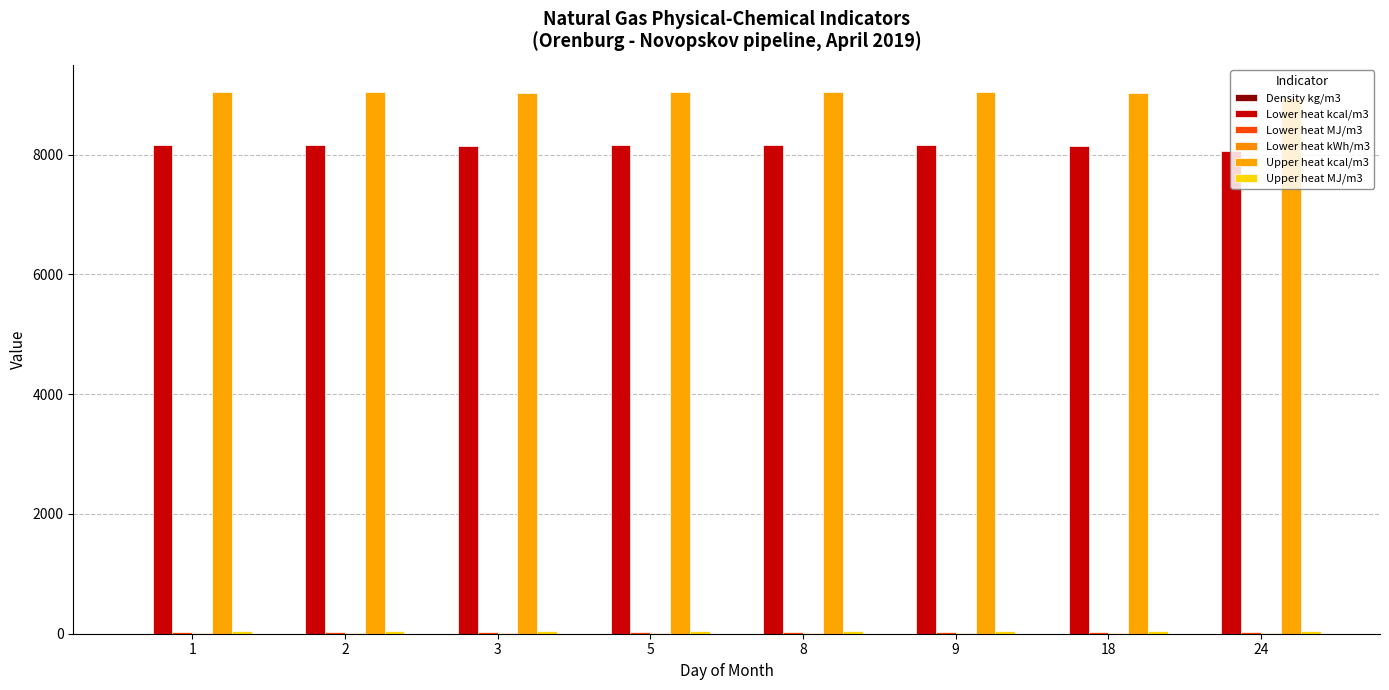

How many groups of bars are there?

8